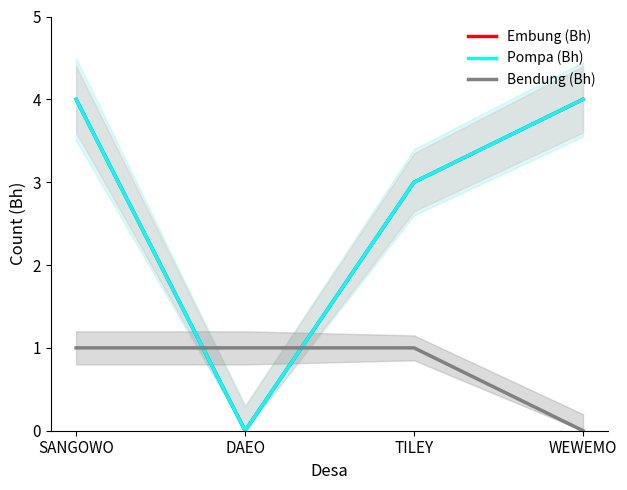

Which series has the largest range (max minus min)?

Embung (Bh)